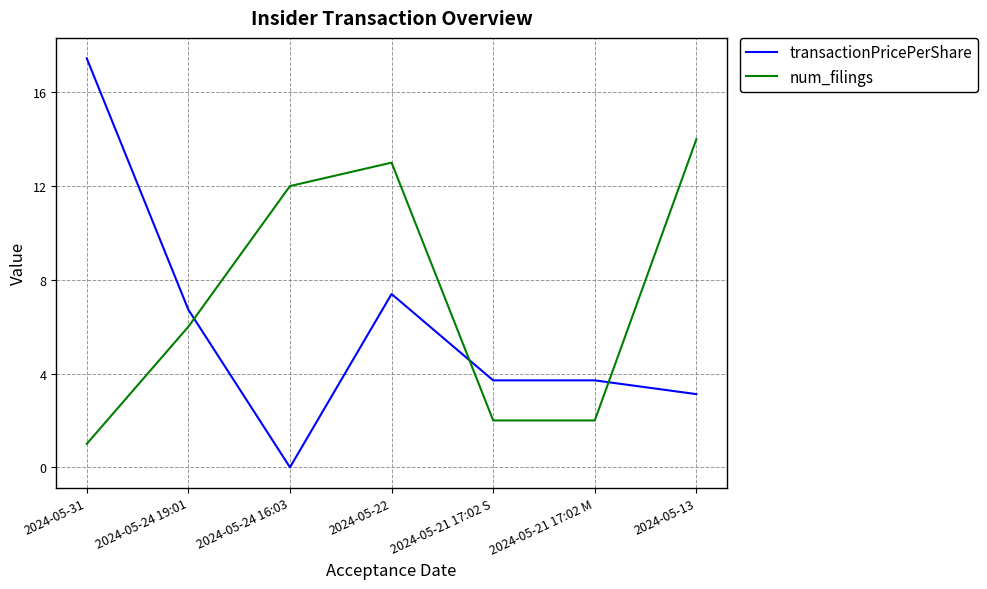

Where is num_filings nearest to the value 7?

2024-05-24 19:01